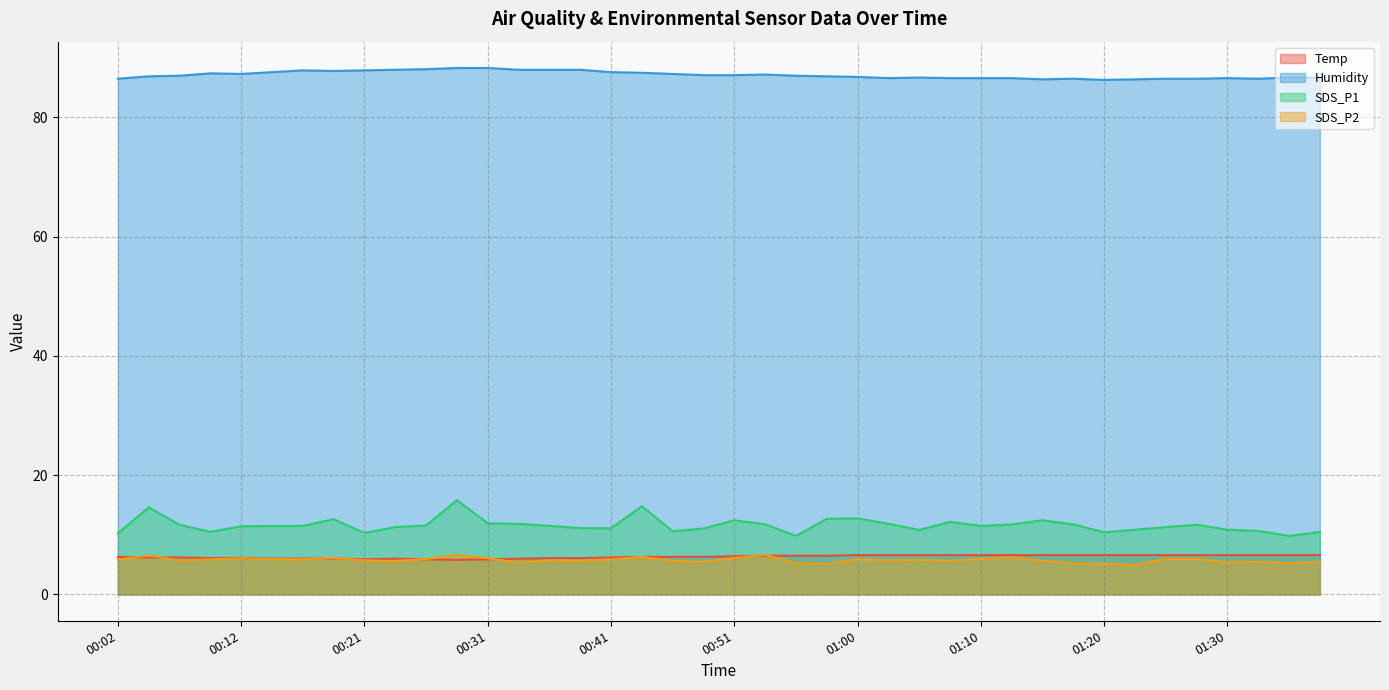

Is it true that SDS_P2 equals 7.9 at 01:08?

False